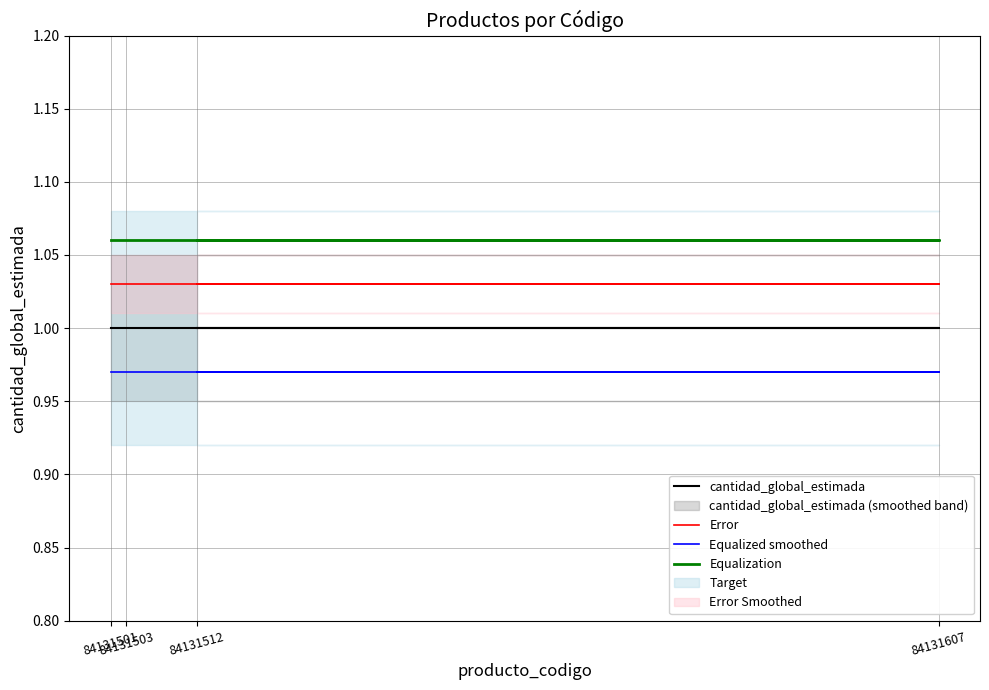

Which has a higher value, 84131501 or 84131503?

84131501